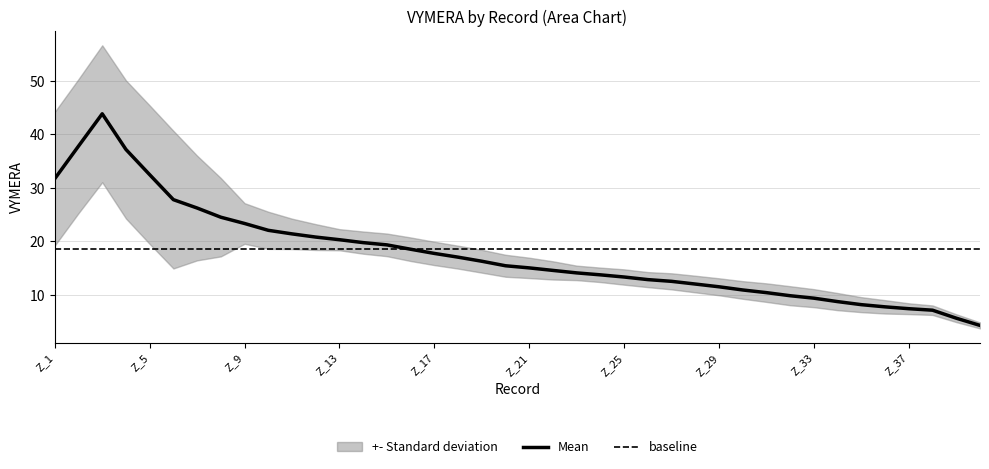

What is the lowest value of the Mean series?

4.3